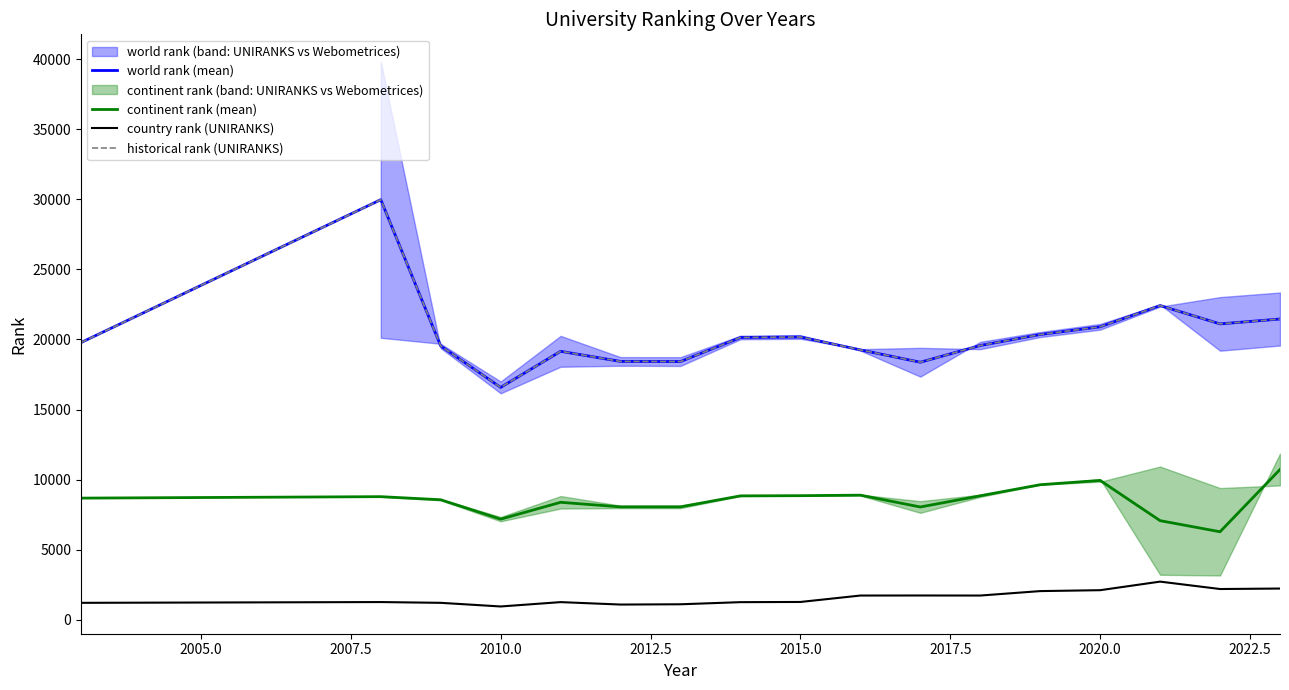

Which series has the largest range (max minus min)?

world rank (mean)